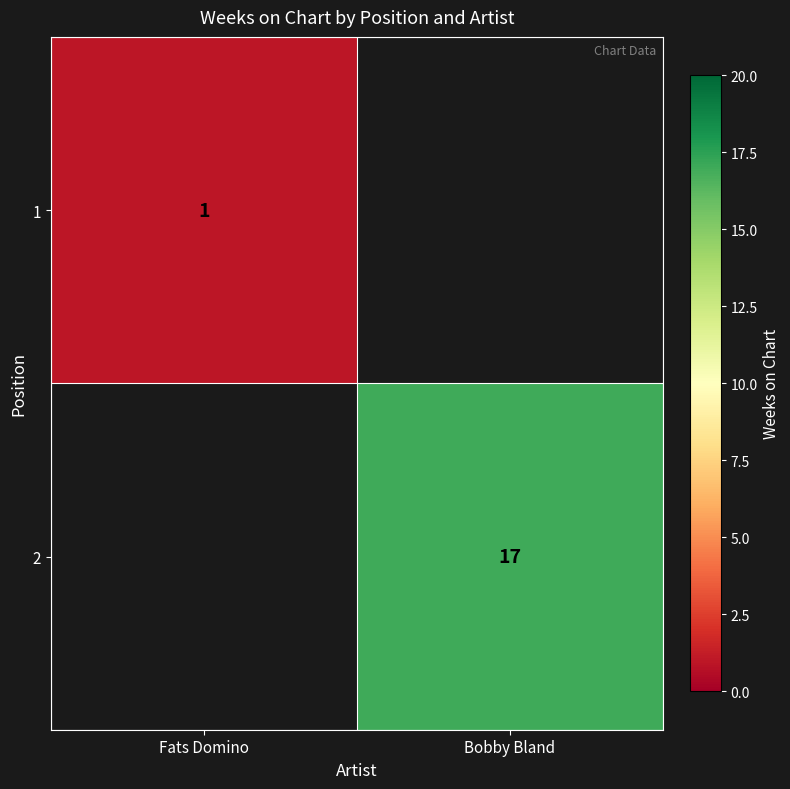

Is the value of 1 at Fats Domino greater than the value of 2 at Bobby Bland?

No